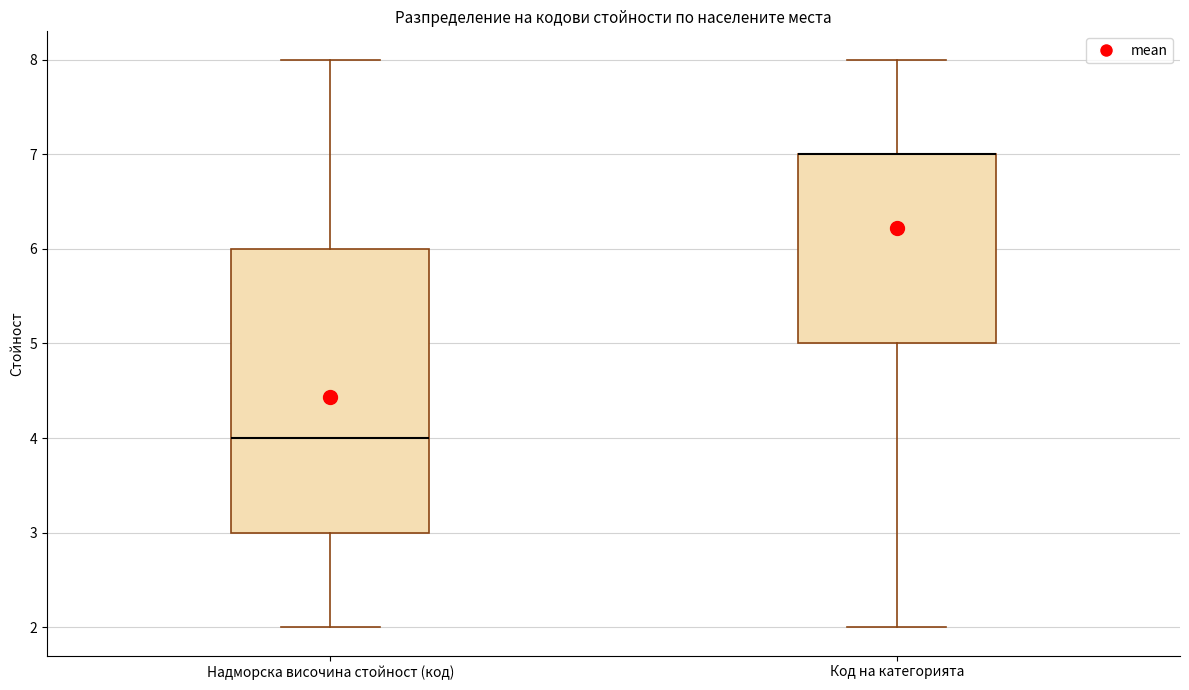

Comparing the boxes themselves (not the whiskers), which one is the tallest?

Надморска височина стойност (код)